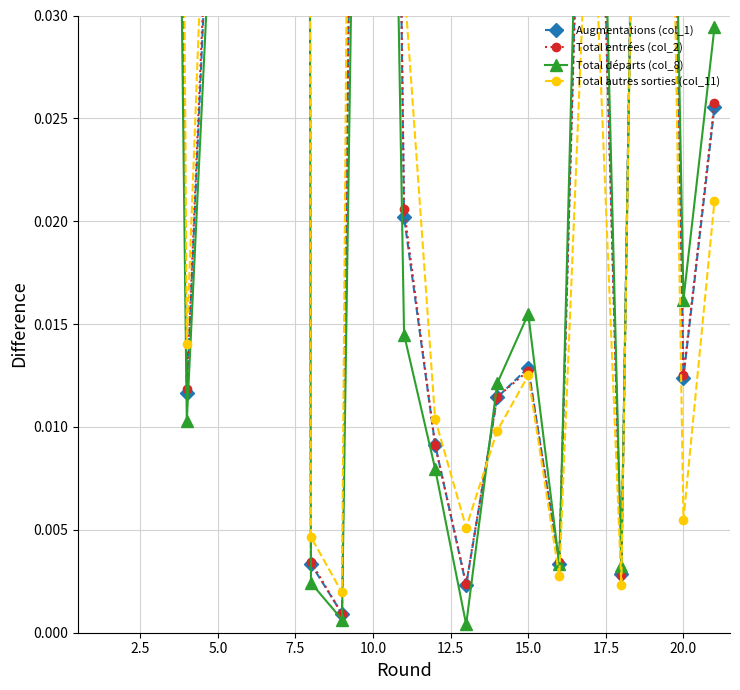

What is the difference between the second highest and second lowest values in the Augmentations (col_1) series?

0.9